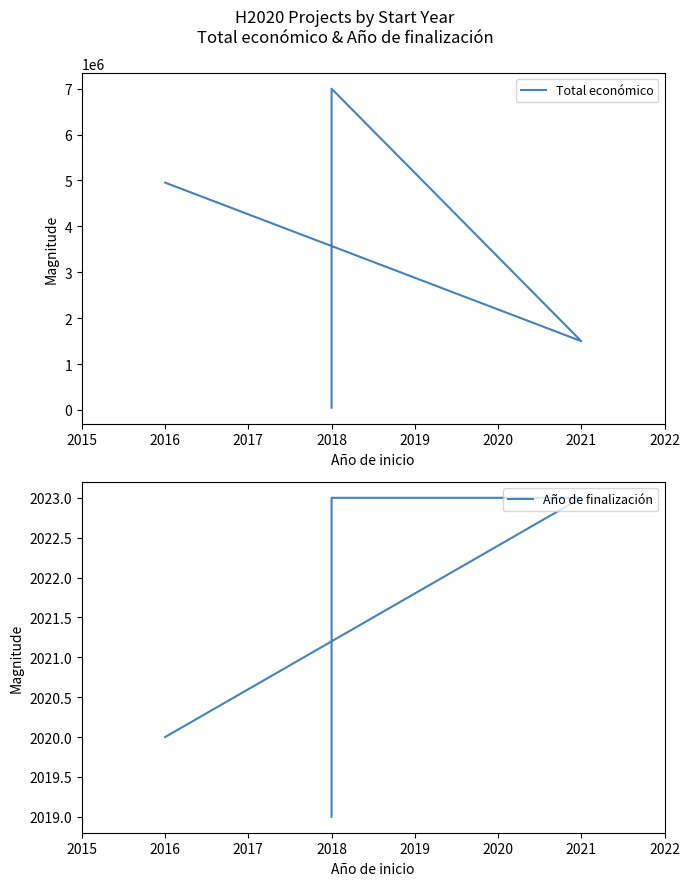

Reading left to right, list all the values displayed in this chart.

Total económico: 50000	6999795	1498875	4953160
Año de finalización: 2019	2023	2023	2020